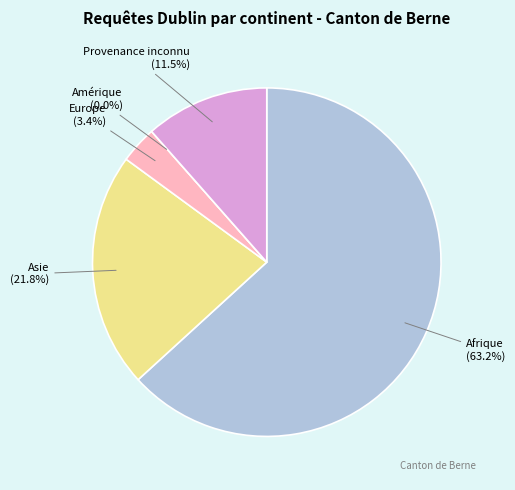

What is the ratio of the value at Asie to the value at Europe?

6.3